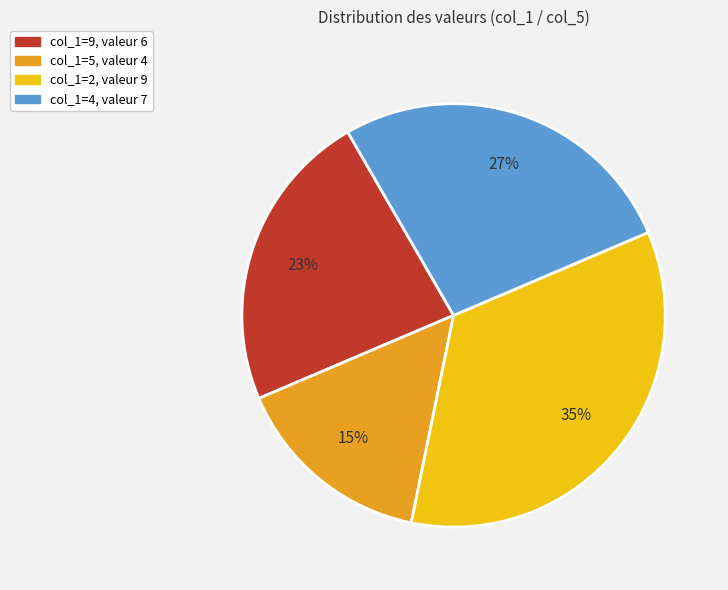

True or false: col_1=2, valeur 9 accounts for 35% of the total.

True